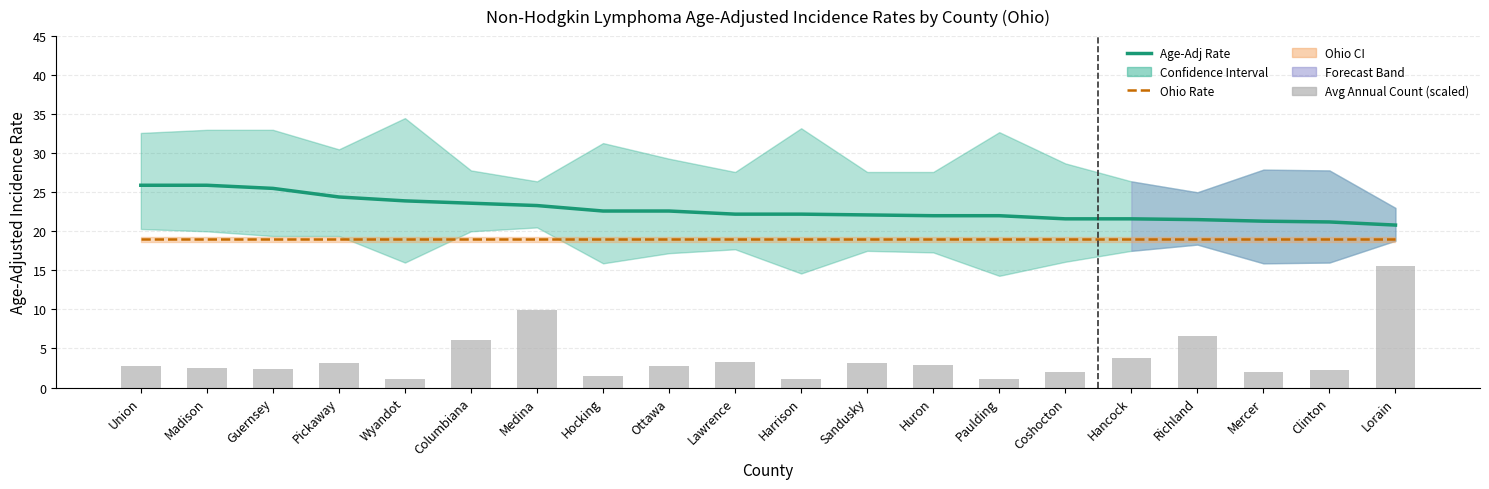

Reading left to right, extract all data points from this chart.

Age-Adj Rate: 25.9	25.9	25.5	24.4	23.9	23.6	23.3	22.6	22.6	22.2	22.2	22.1	22.0	22.0	21.6	21.6	21.5	21.3	21.2	20.8
Ohio Rate: 19.0	19.0	19.0	19.0	19.0	19.0	19.0	19.0	19.0	19.0	19.0	19.0	19.0	19.0	19.0	19.0	19.0	19.0	19.0	19.0
Avg Annual Count (scaled): 2.7	2.6	2.4	3.1	1.1	6.0	9.9	1.5	2.7	3.3	1.1	3.1	2.9	1.1	2.0	3.8	6.6	2.0	2.2	15.5